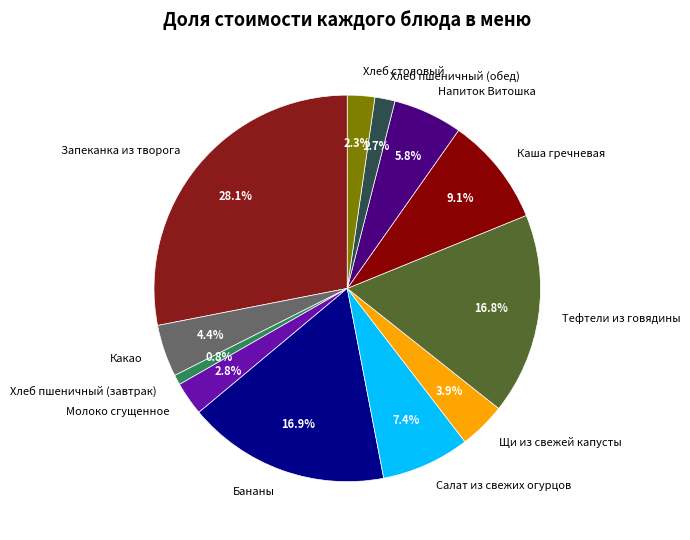

Which category has the smallest portion of the pie?

Хлеб пшеничный (завтрак)